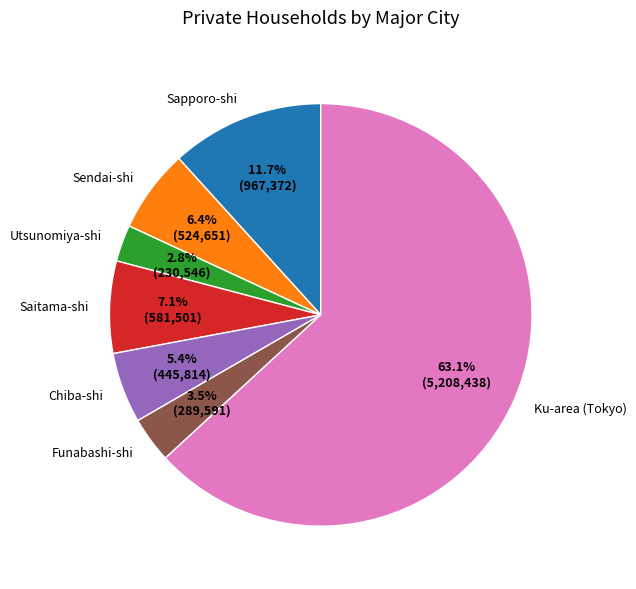

To the nearest percent, what portion does Saitama-shi represent?

7%